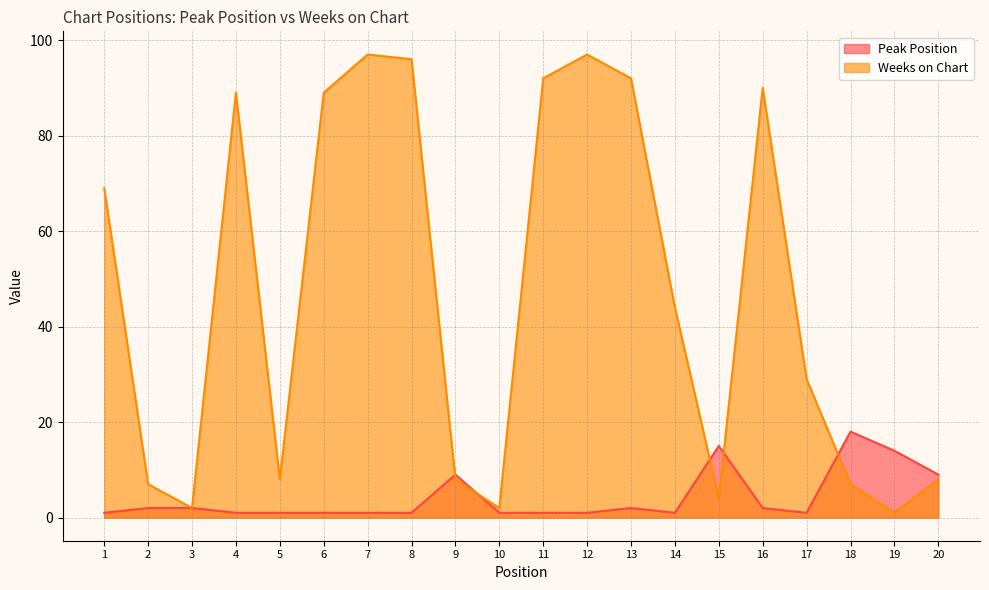

The value of Peak Position at 15 is 15. True or false?

True